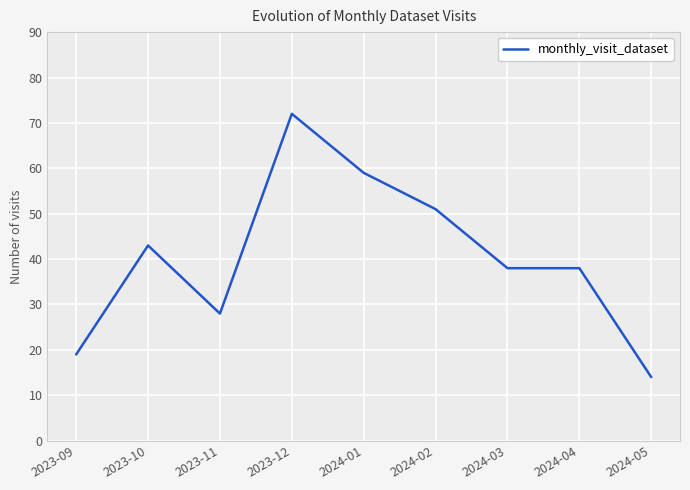

What is the maximum value shown in the chart?

72